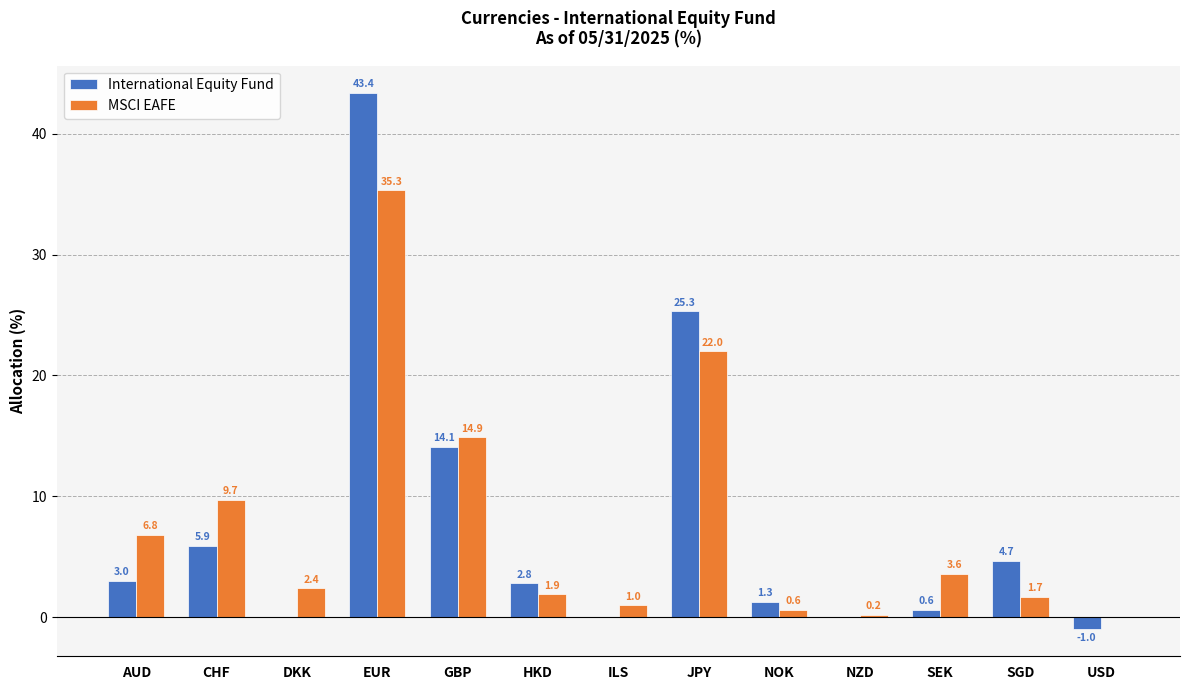

Between NZD and SGD, which series saw the biggest shift?

International Equity Fund